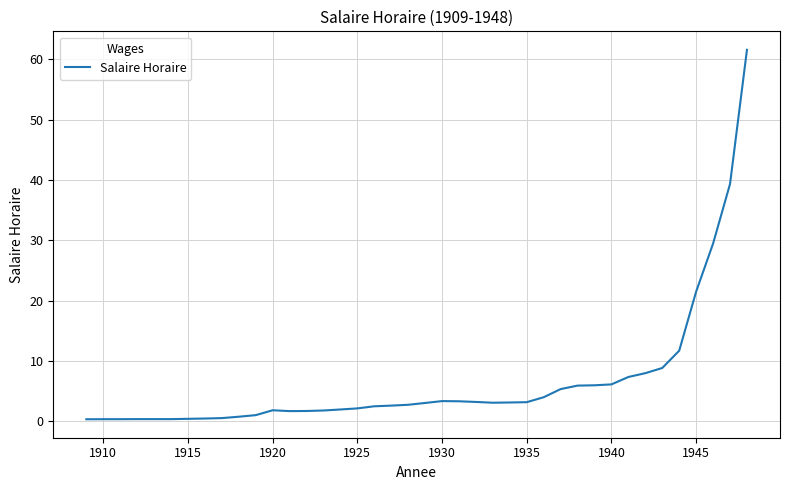

What is the greatest value displayed?

61.6